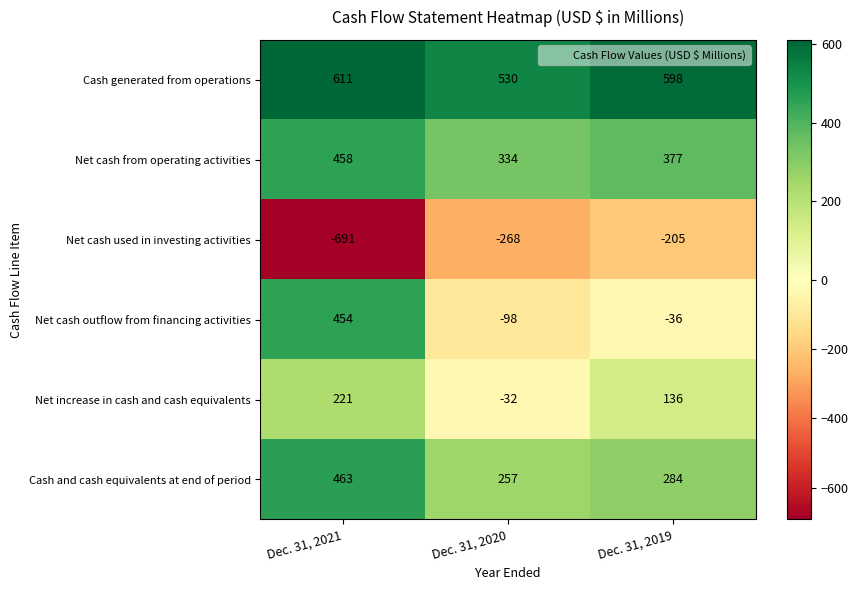

True or false: Net cash from operating activities has a value of 377 at Dec. 31, 2019.

True